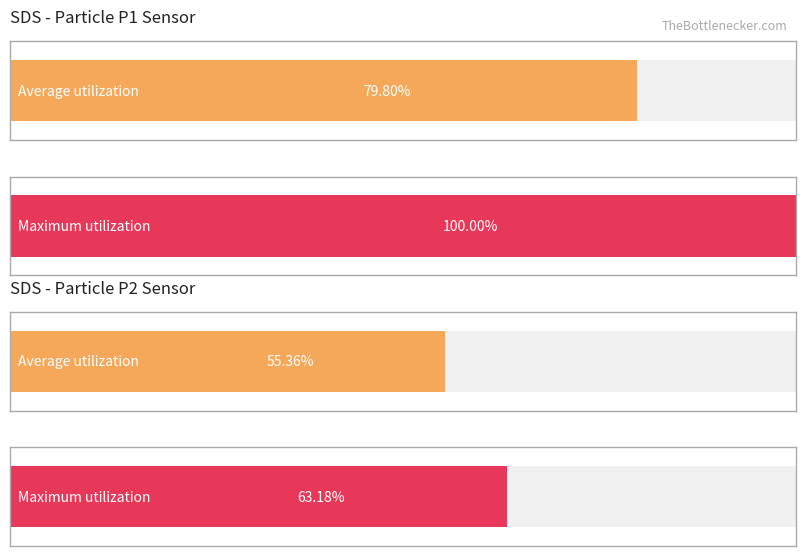

How many categories are shown in the chart?

2